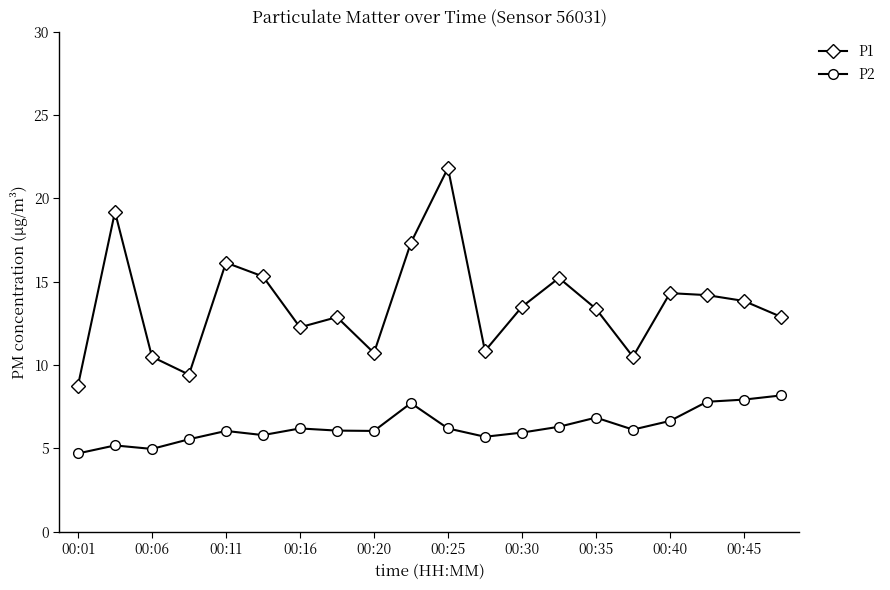

True or false: P1 and P2 cross at least once.

False